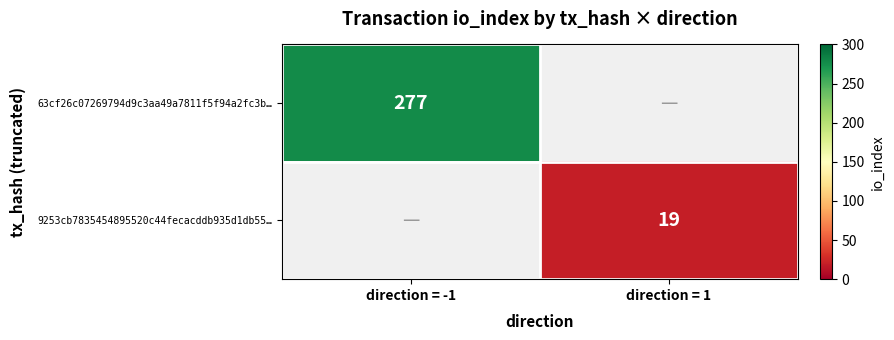

The 9253cb7835454895520c44fecacddb935d1db55… series shows 27 at direction = 1. True or false?

False